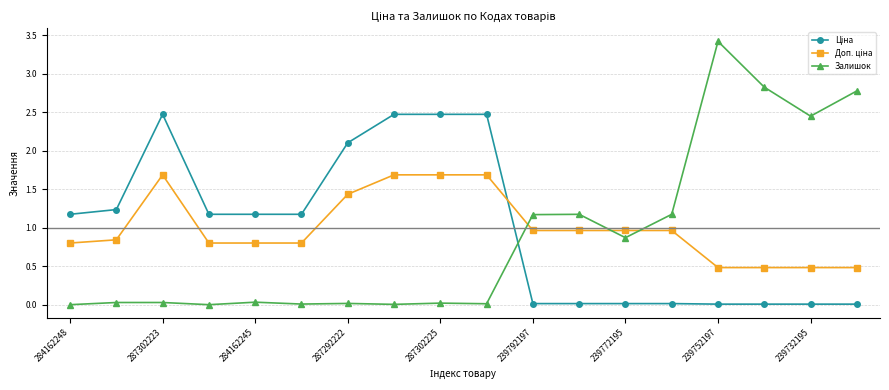

What is the maximum value shown in the chart?

3.4